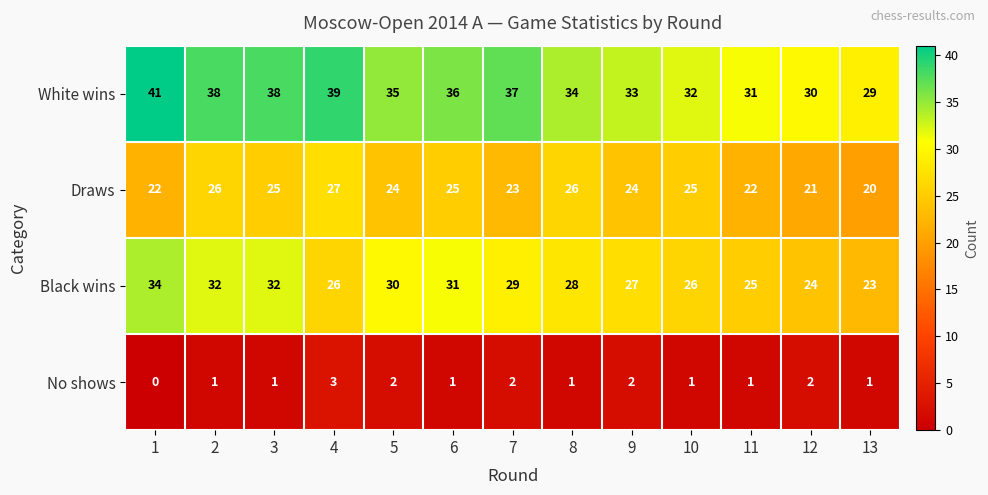

What is the sum of the No shows values at 9 and 10?

3